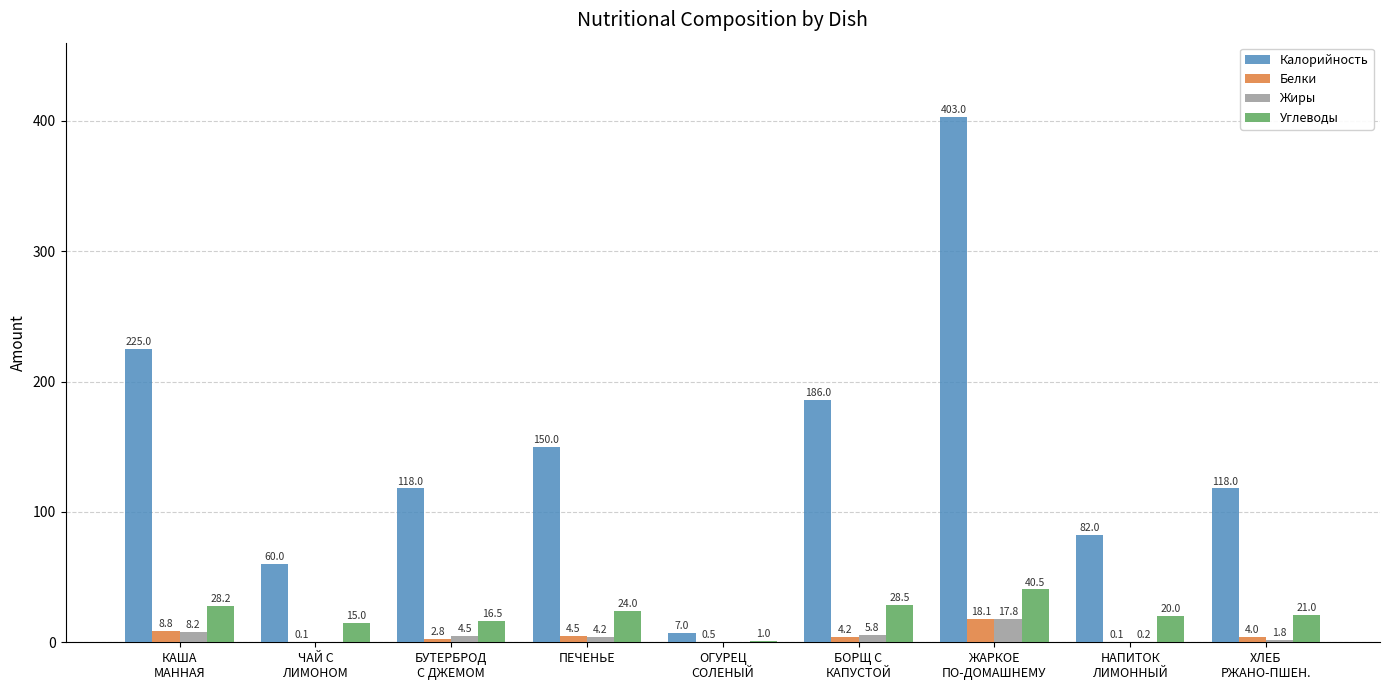

What is the total value across all series at ПЕЧЕНЬЕ?

182.7